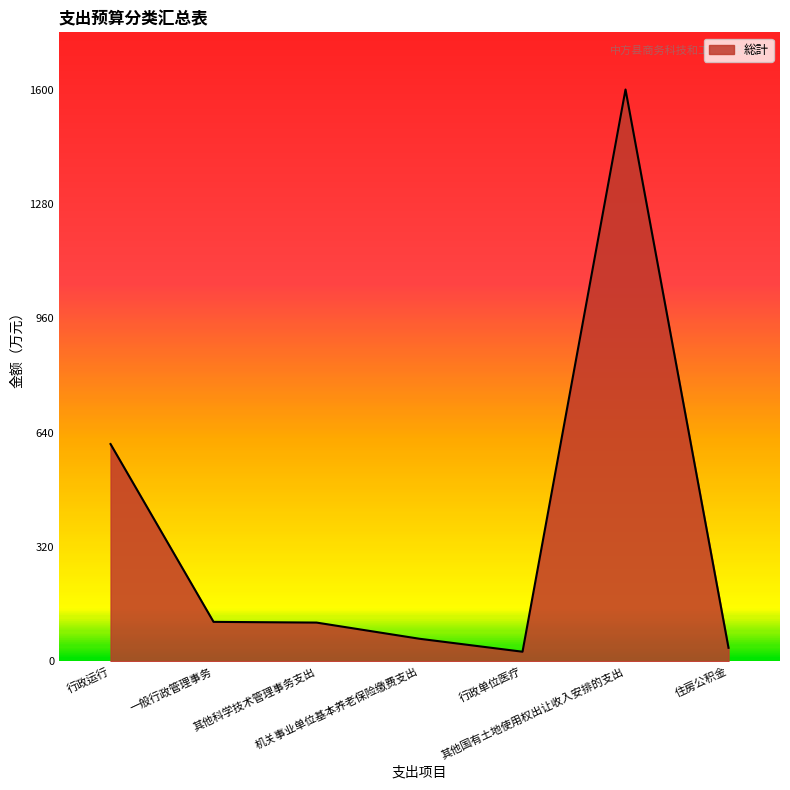

What is the change in value from 其他科学技术管理事务支出 to 其他国有土地使用权出让收入安排的支出?

+1492.0